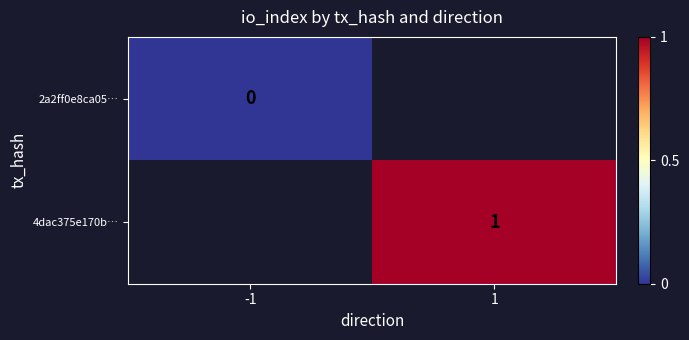

The value of 4dac375e170b… at 1 is 1. True or false?

True